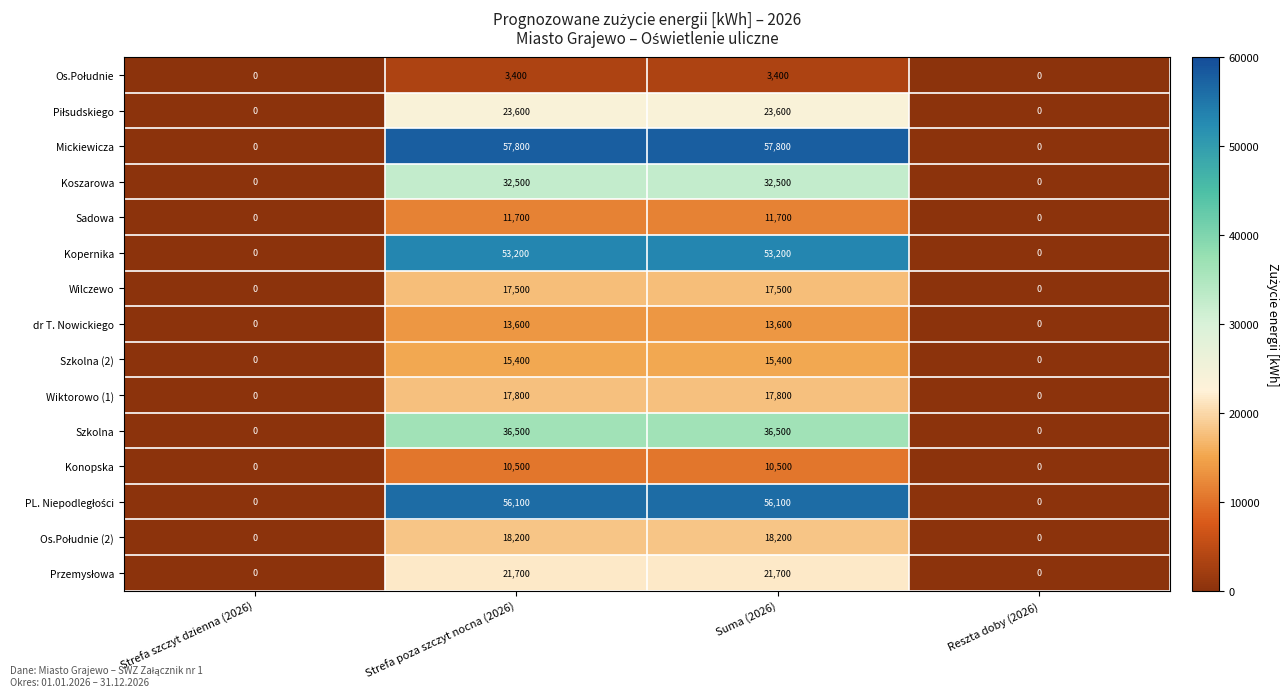

What is the difference between the second highest and second lowest values in the Kopernika series?

53200